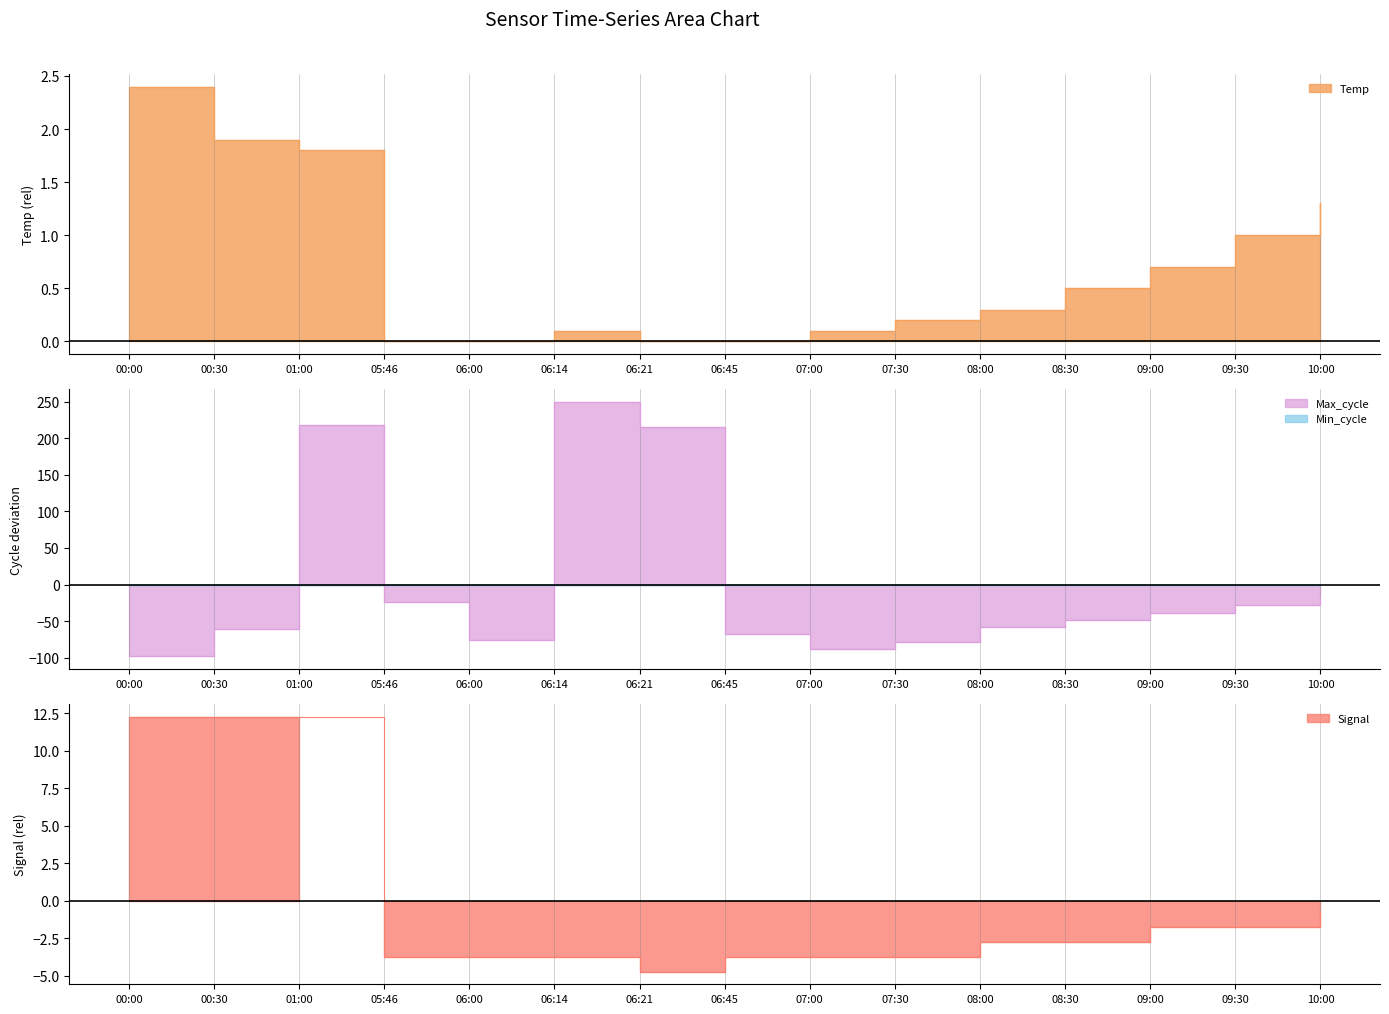

Rank the categories by Max_cycle value from lowest to highest.

00:00, 07:00, 07:30, 06:00, 06:45, 00:30, 08:00, 08:30, 09:00, 09:30, 05:46, 10:00, 06:21, 01:00, 06:14